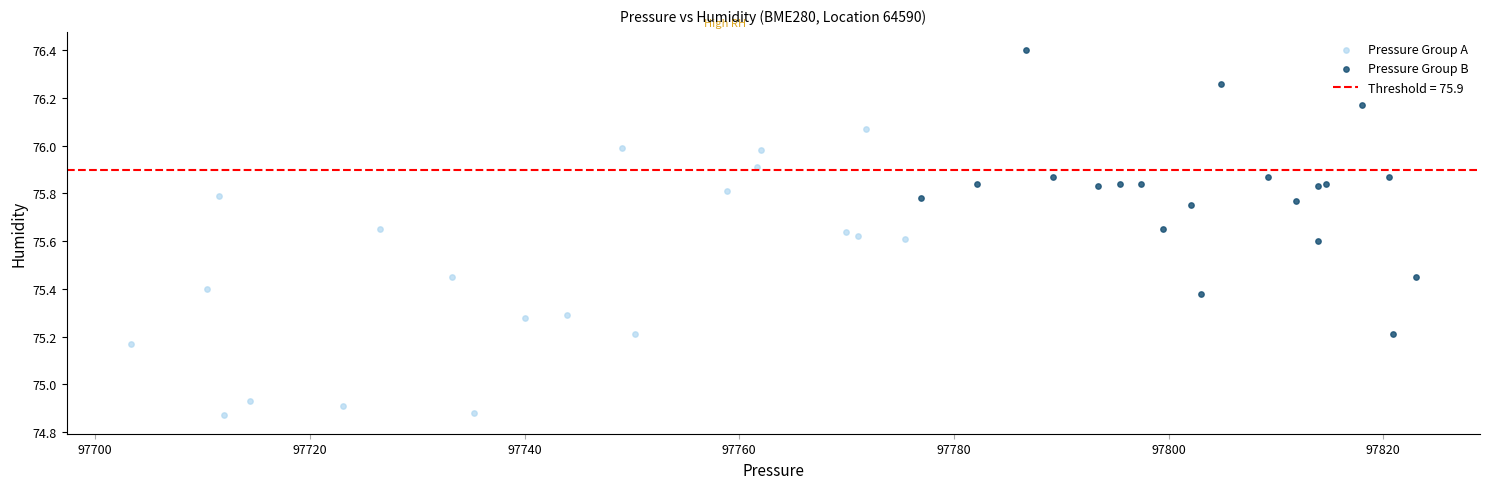

Which series contains the highest Y value?

Pressure Group B